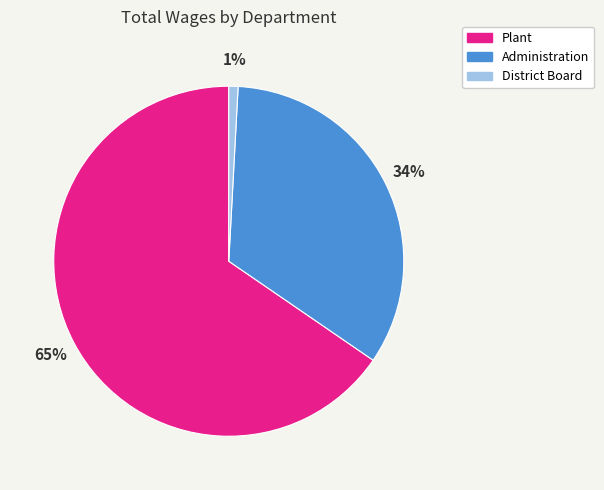

What percentage is the Plant slice, to the nearest percent?

65%